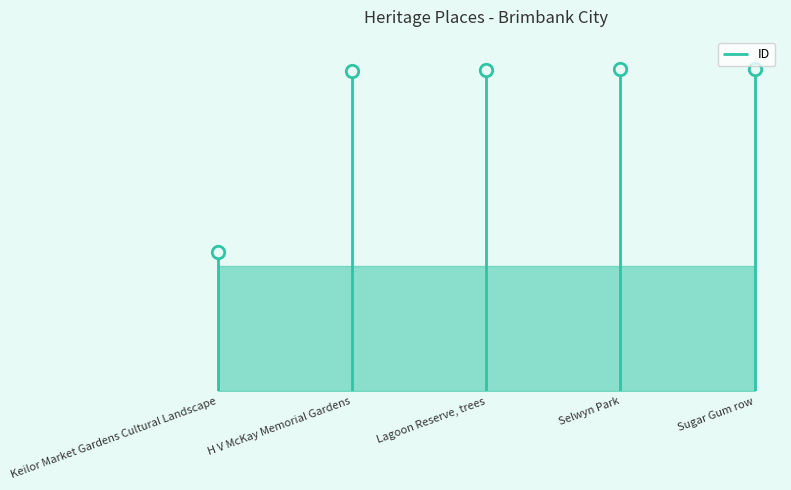

Approximately how many times larger is the value at Keilor Market Gardens Cultural Landscape compared to Sugar Gum row?

0.4